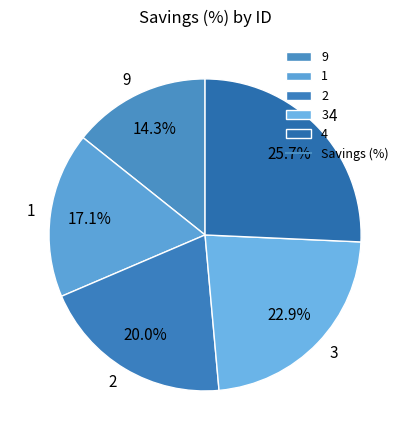

To the nearest percent, what is the difference between the largest and smallest slice percentages?

11%